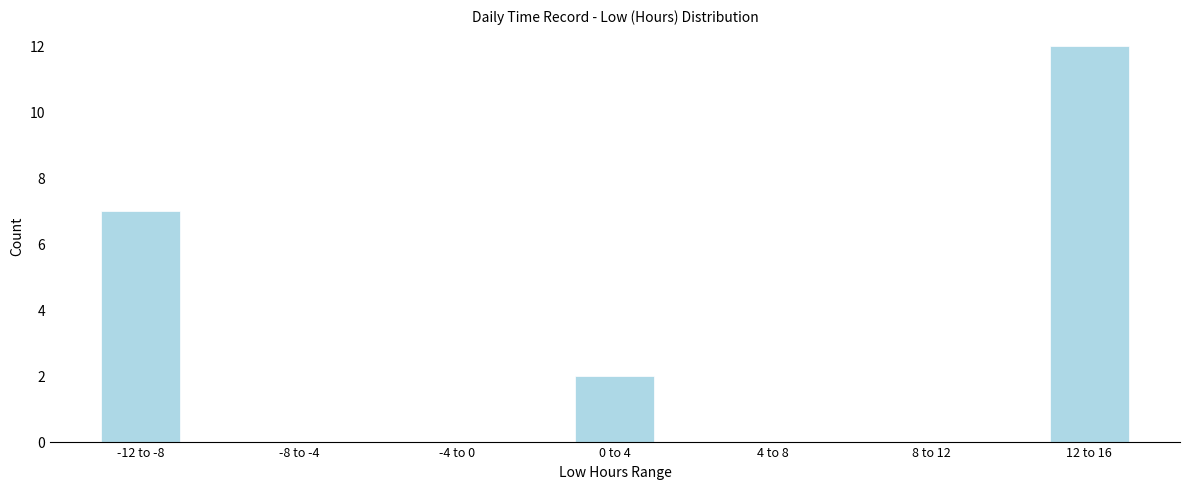

Reading right to left, what are all the values shown in this chart?

12 to 16=12	8 to 12=0	4 to 8=0	0 to 4=2	-4 to 0=0	-8 to -4=0	-12 to -8=7